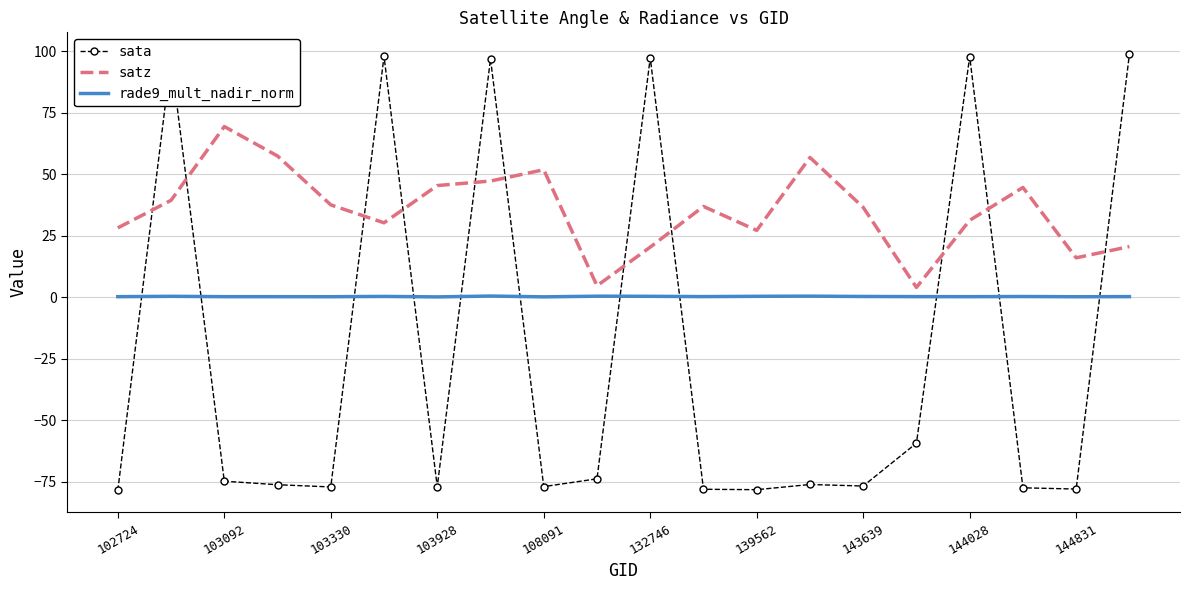

Which series has the largest range (max minus min)?

sata